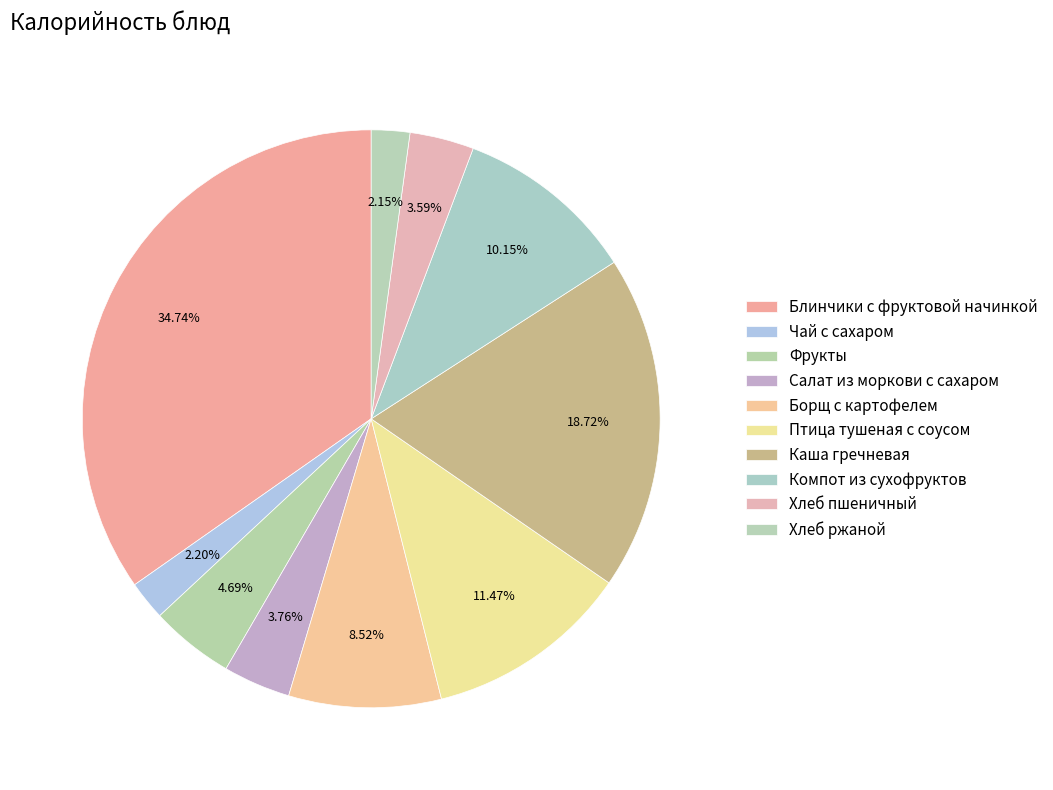

How many slices are in this pie chart?

10